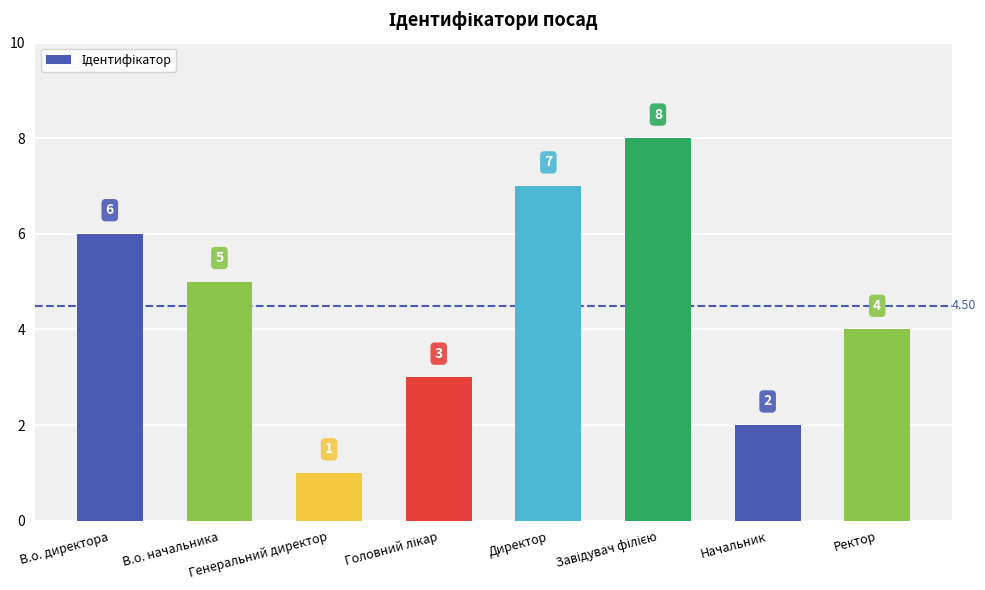

How many categories are shown in the chart?

8